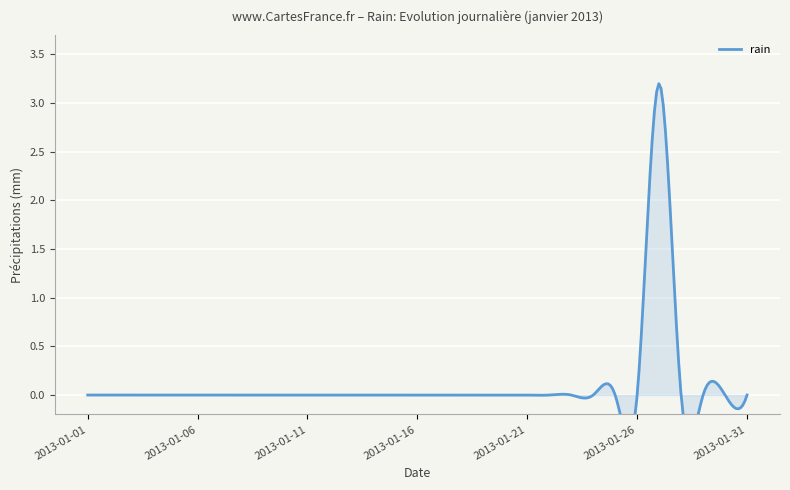

What is the average value?

0.1